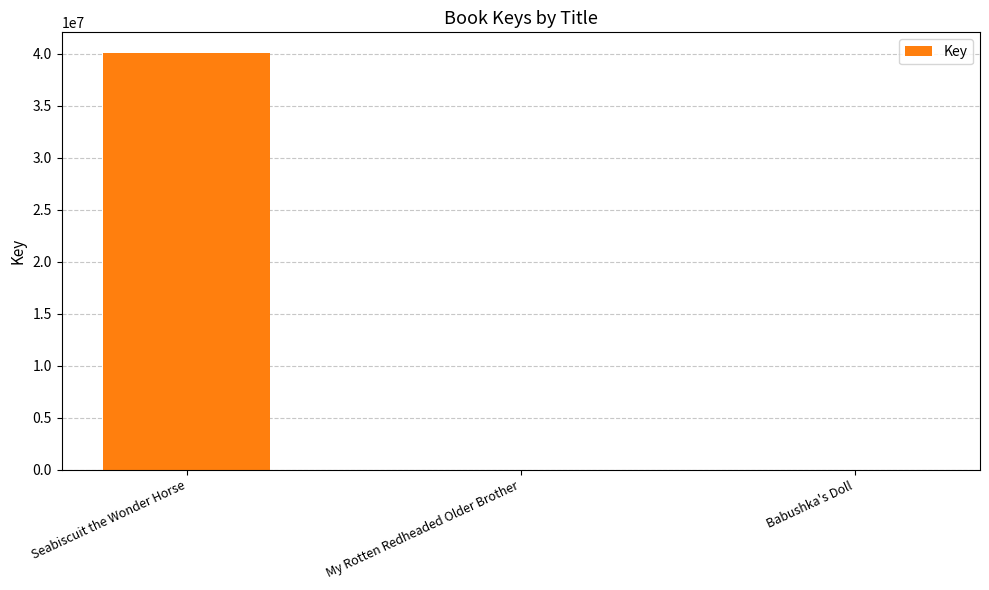

At which label does the data first exceed 7402?

Seabiscuit the Wonder Horse